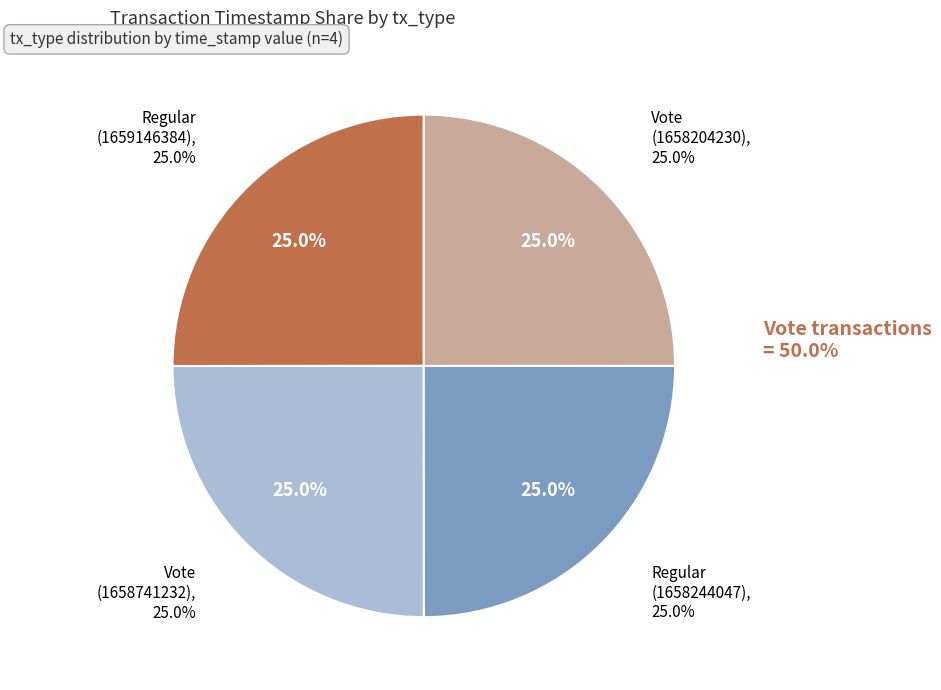

Do Regular (1659146384) and Vote (1658741232) together represent more than half of the pie?

Yes